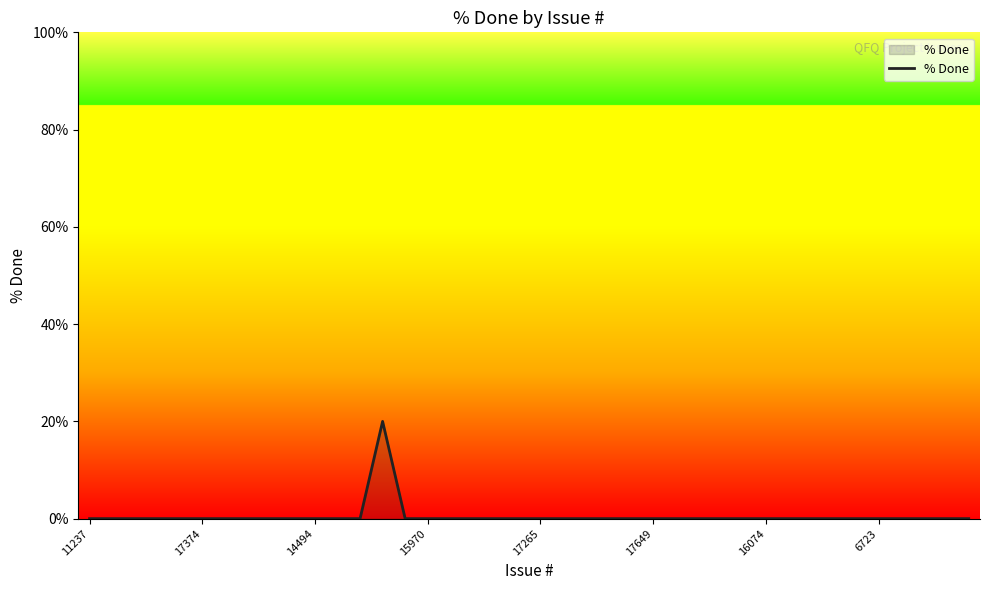

What is the maximum value shown in the chart?

20